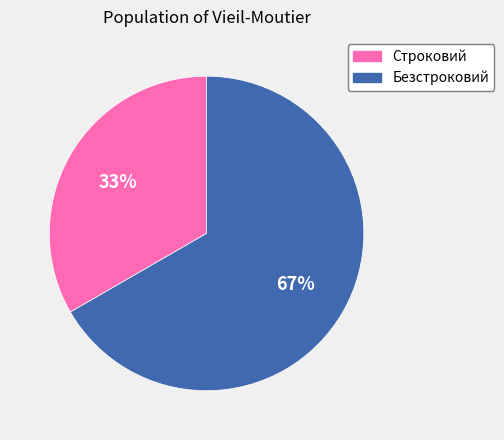

To the nearest percent, what is the combined percentage of Строковий and Безстроковий?

100%